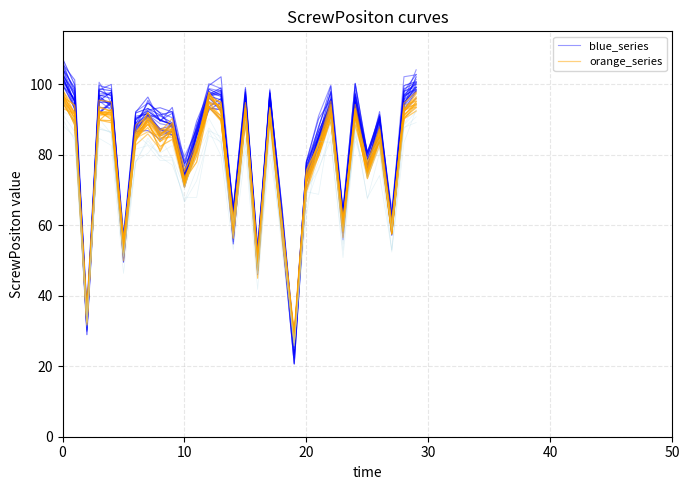

Where is blue_series nearest to the value 60?

27